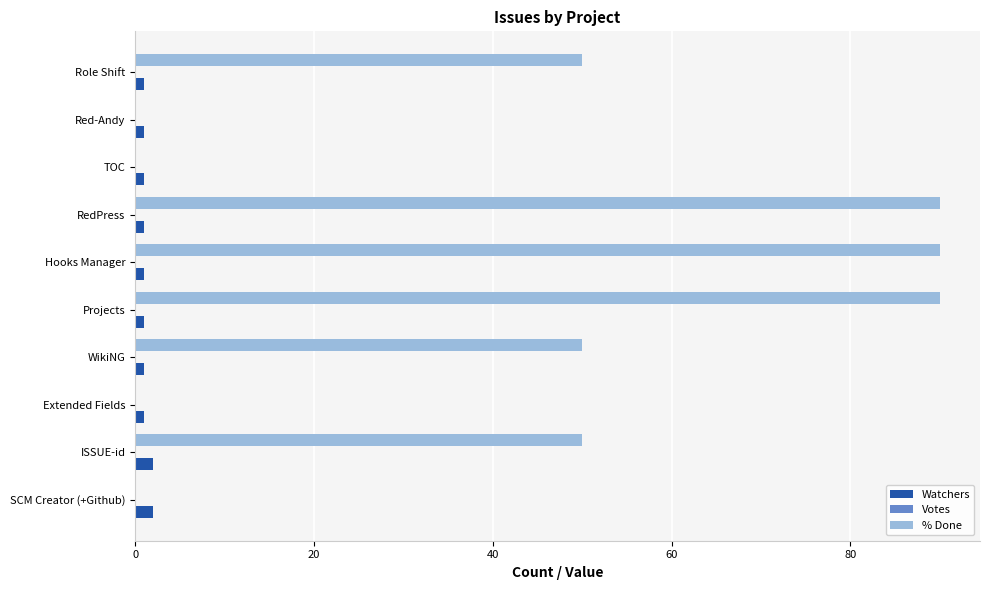

The value of % Done at SCM Creator (+Github) is 0. True or false?

True